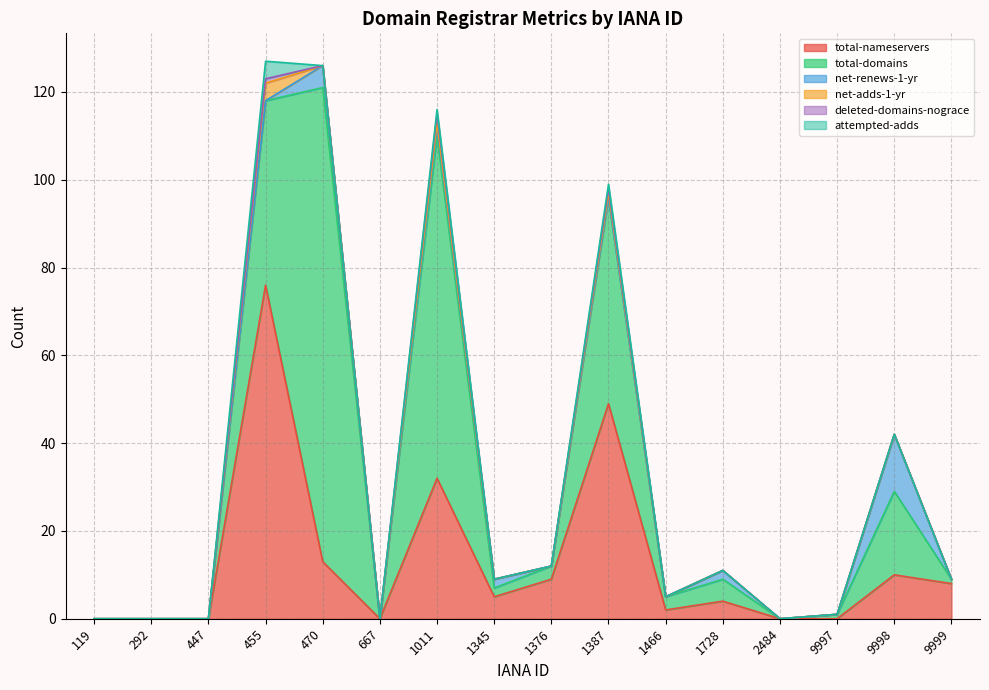

Which label corresponds to the largest value in the chart?

470